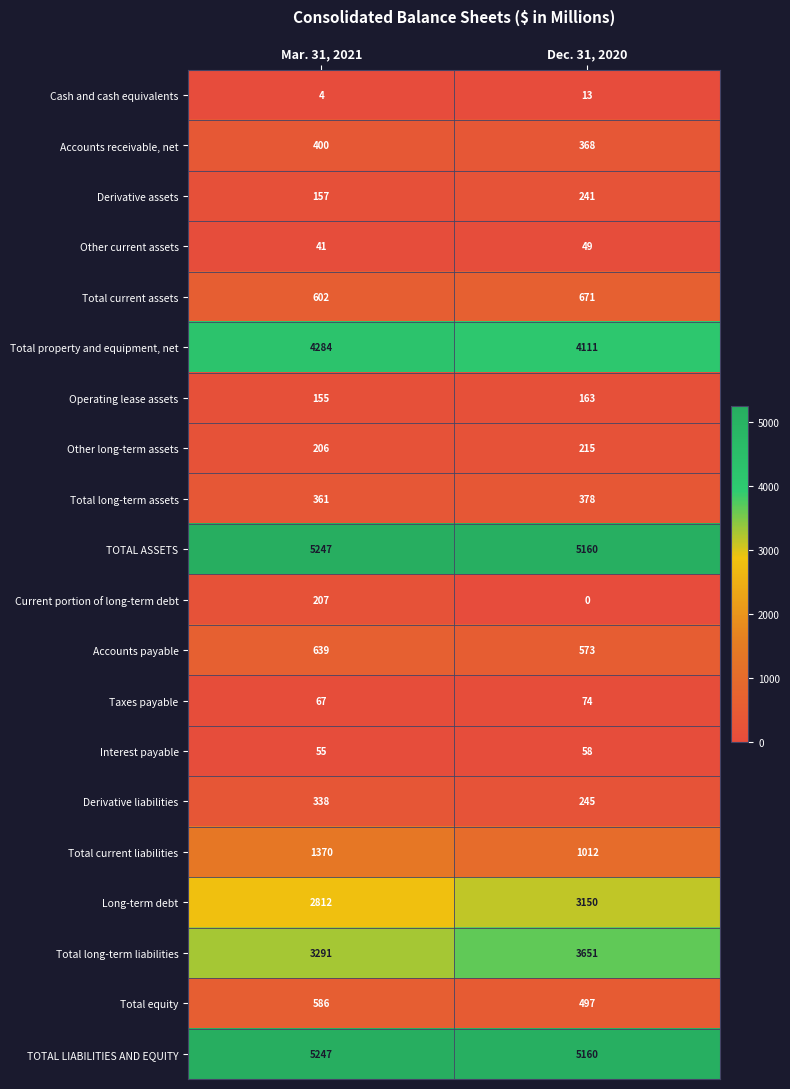

What is the maximum value shown in the chart?

5247